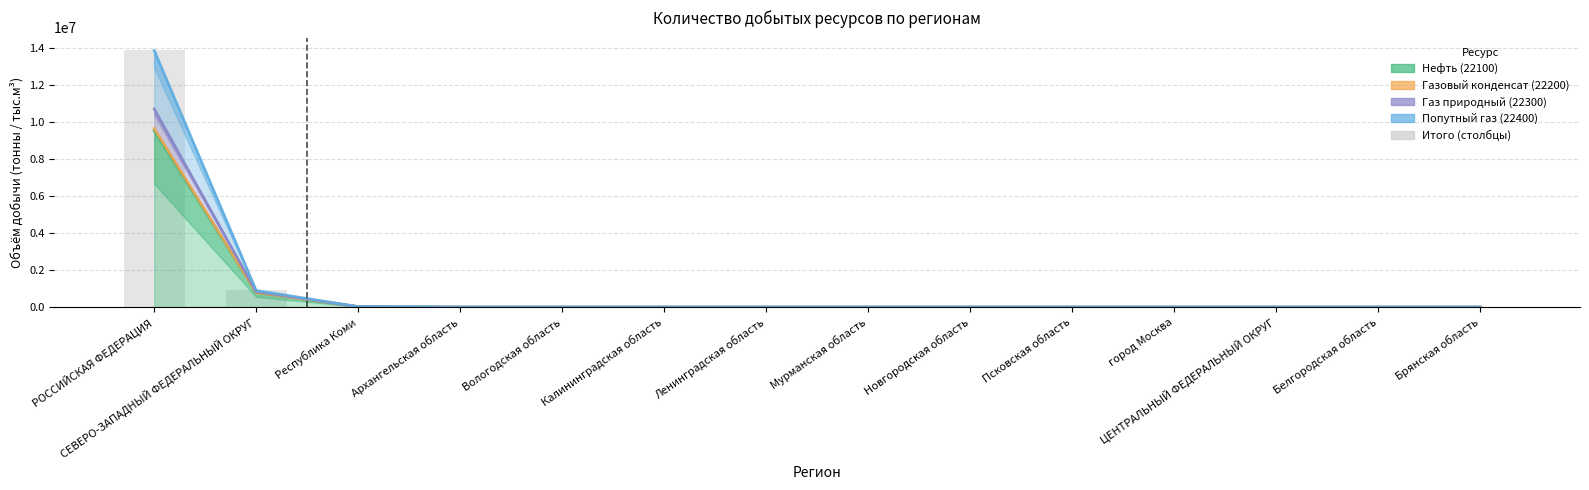

Rank the categories by value from highest to lowest.

РОССИЙСКАЯ ФЕДЕРАЦИЯ, СЕВЕРО-ЗАПАДНЫЙ ФЕДЕРАЛЬНЫЙ ОКРУГ, Республика Коми, Архангельская область, Вологодская область, Калининградская область, Ленинградская область, Мурманская область, Новгородская область, Псковская область, город Москва, ЦЕНТРАЛЬНЫЙ ФЕДЕРАЛЬНЫЙ ОКРУГ, Белгородская область, Брянская область